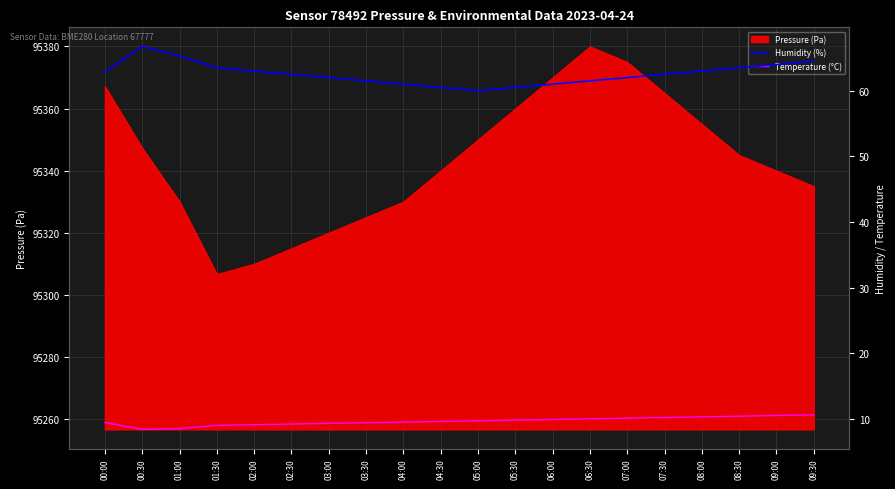

How many interior local valleys does the Humidity (%) series have?

1